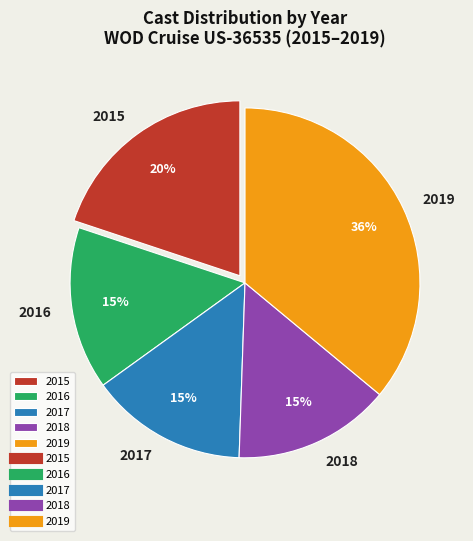

What is the ratio of the value at 2015 to the value at 2019?

0.6